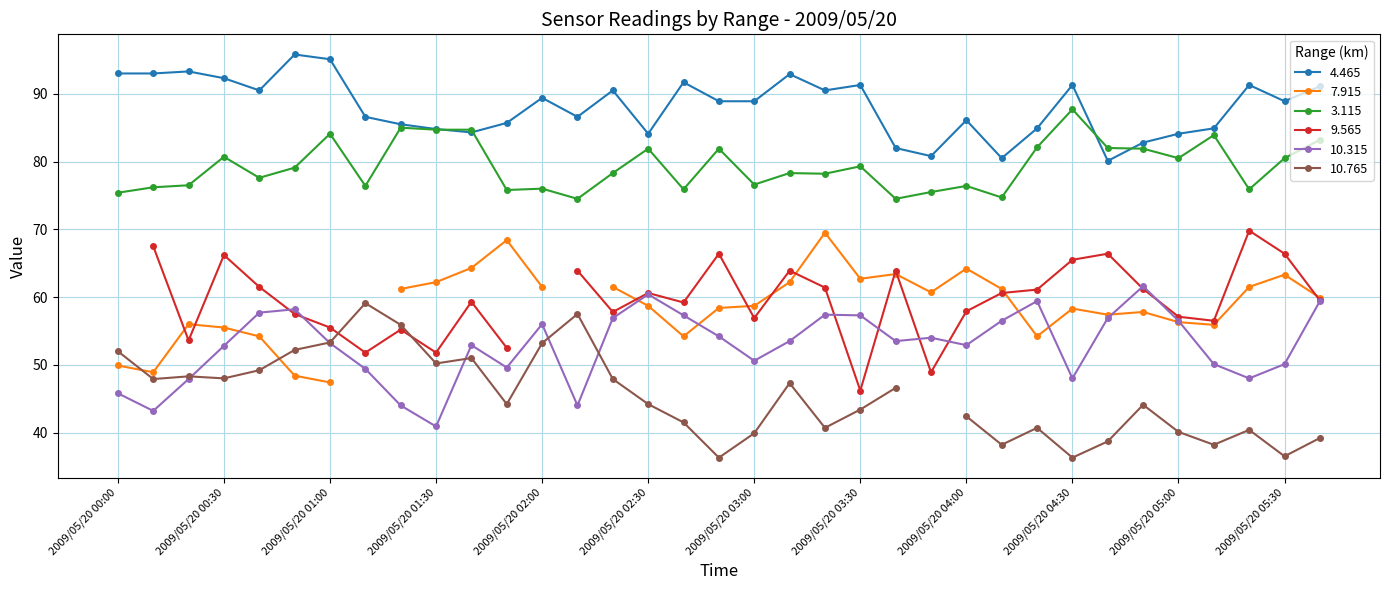

True or false: 4.465 and 3.115 cross at least once.

True